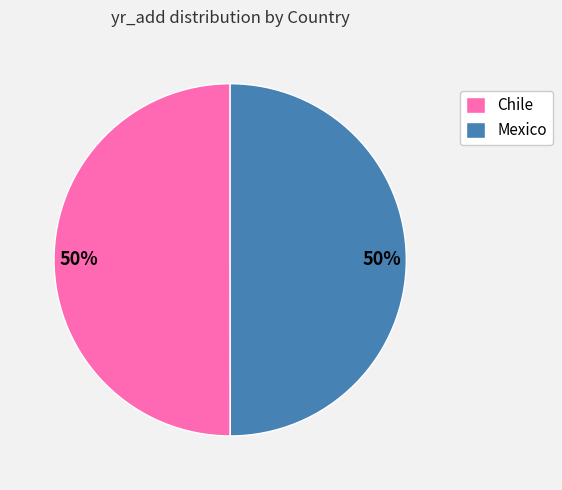

To the nearest percent, what portion does Mexico represent?

50%